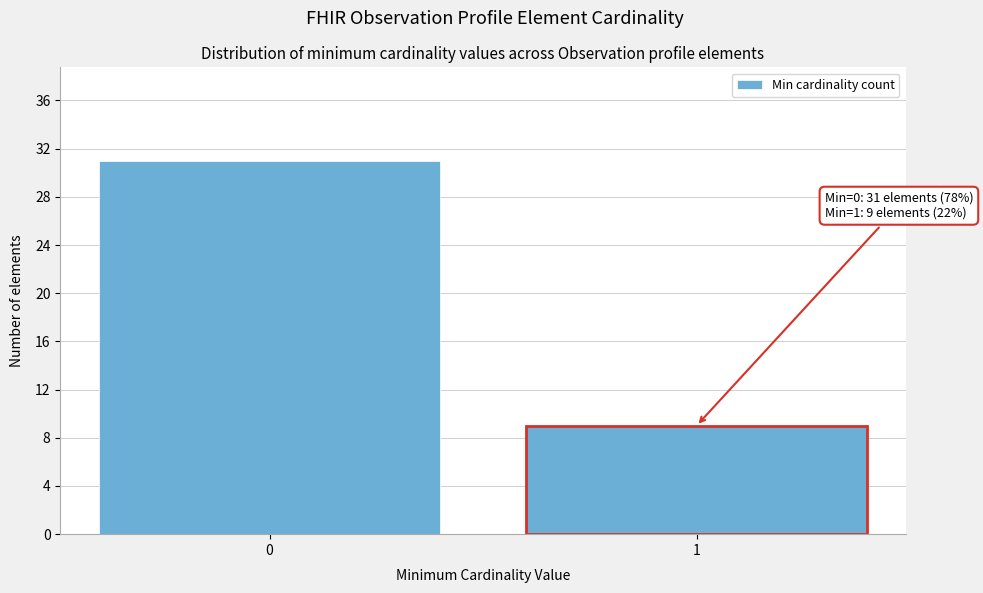

Reading left to right, transcribe all the data shown in this chart.

31	9